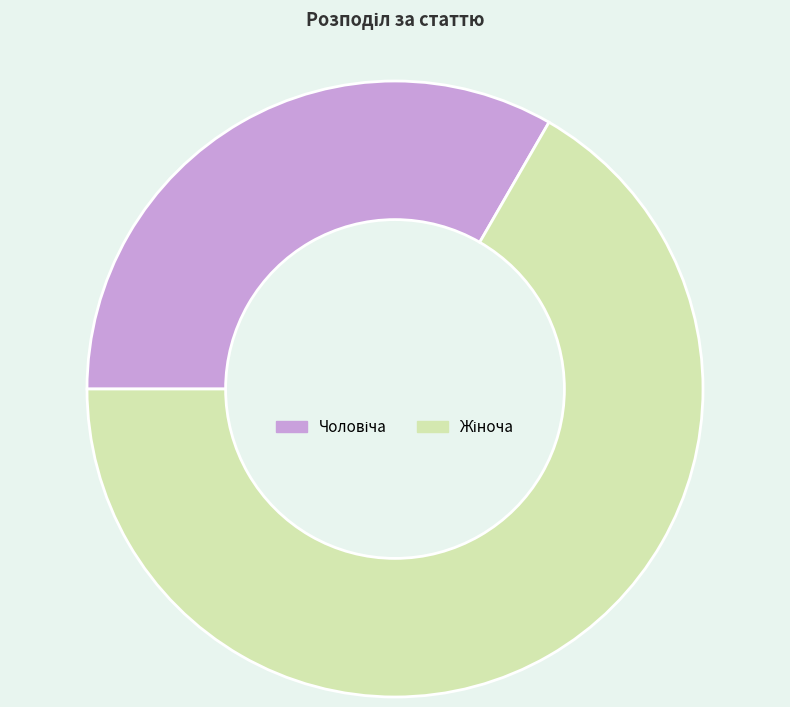

Is there any slice that represents more than half of the pie?

Yes